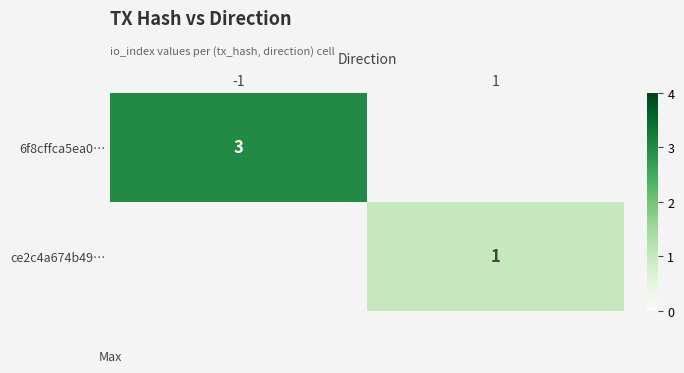

The value of ce2c4a674b49… at 1 is 1. True or false?

True